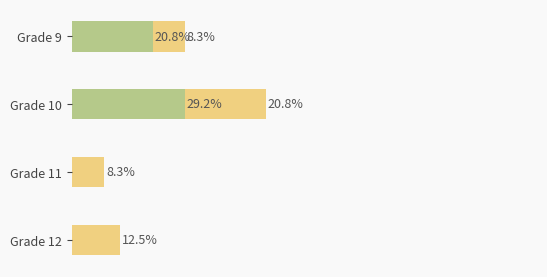

At which category is the sum across all series the highest?

Grade 10